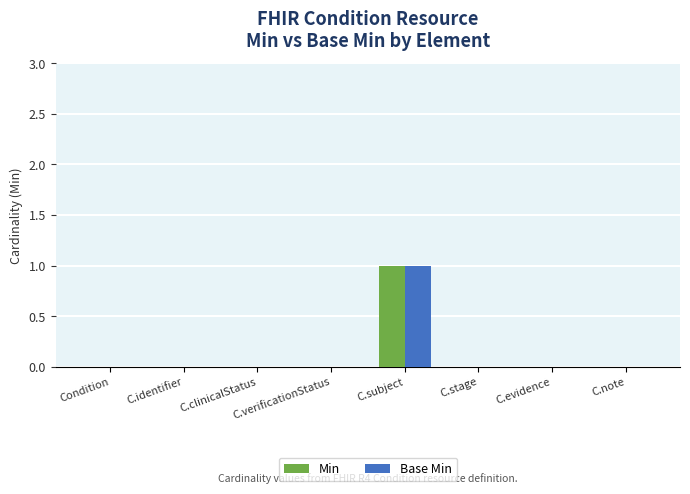

True or false: Min has a value of 0 at C.clinicalStatus.

True